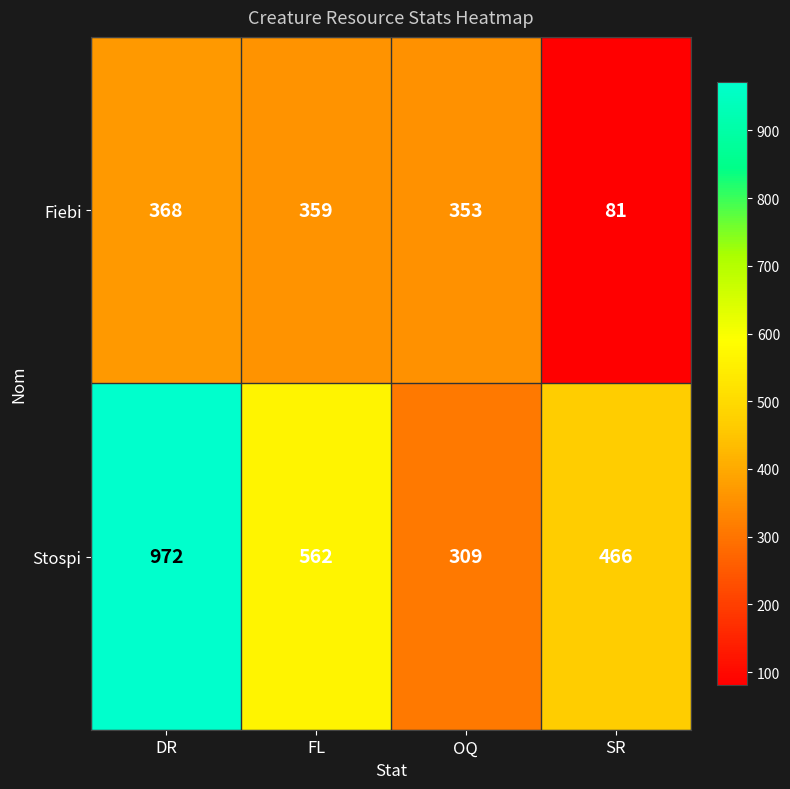

How many series are shown in this chart?

2